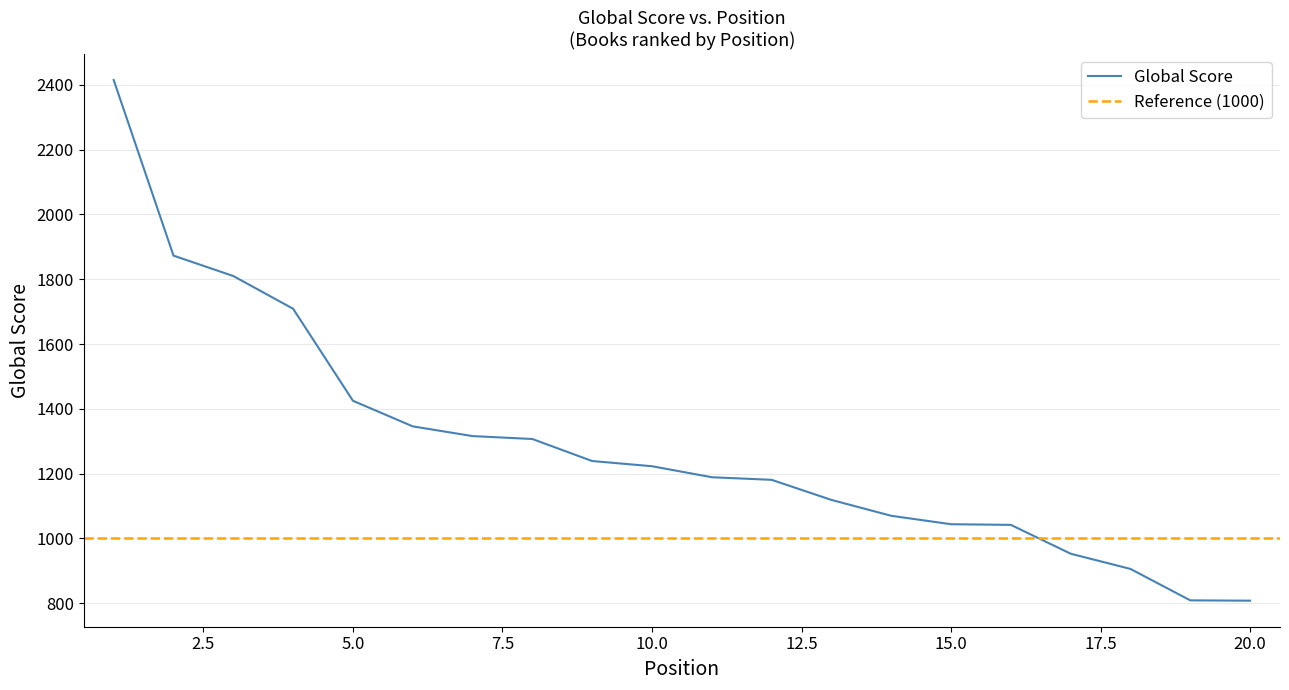

What is the difference between the second highest and second lowest values?

1064